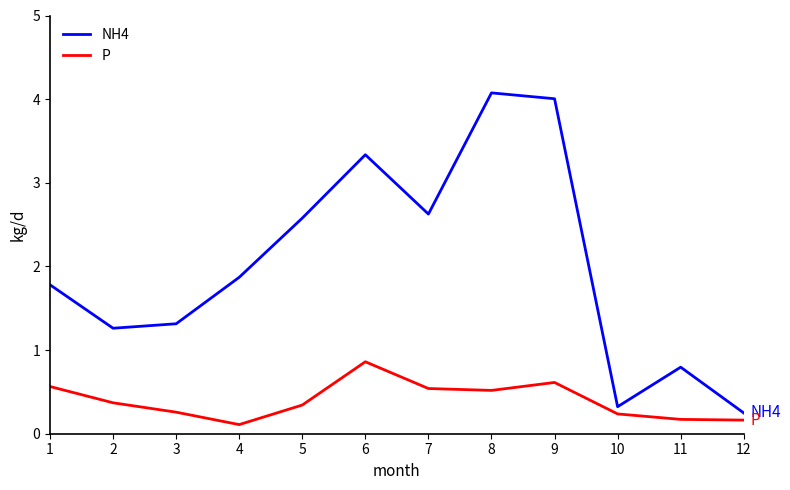

Which category has the lowest value across all series?

4